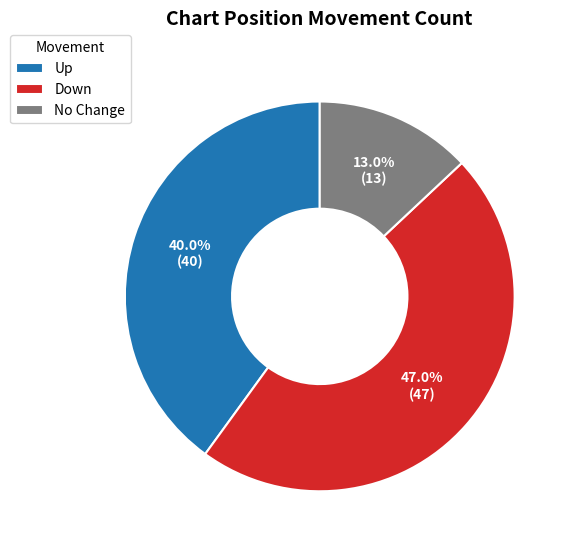

To the nearest percent, what is the difference between the largest and smallest slice percentages?

34%